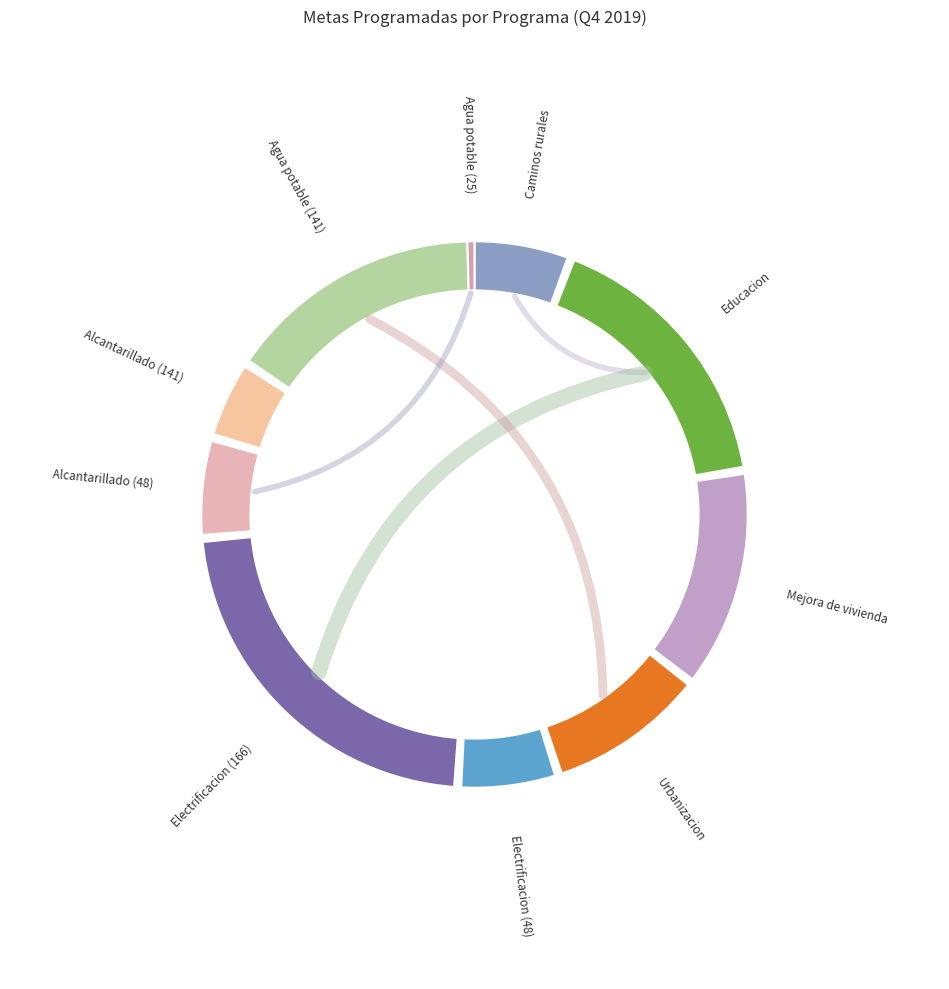

Rank the categories by value from lowest to highest.

Agua potable (25), Alcantarillado (141), Caminos rurales, Electrificacion (48), Alcantarillado (48), Urbanizacion, Mejora de vivienda, Agua potable (141), Educacion, Electrificacion (166)